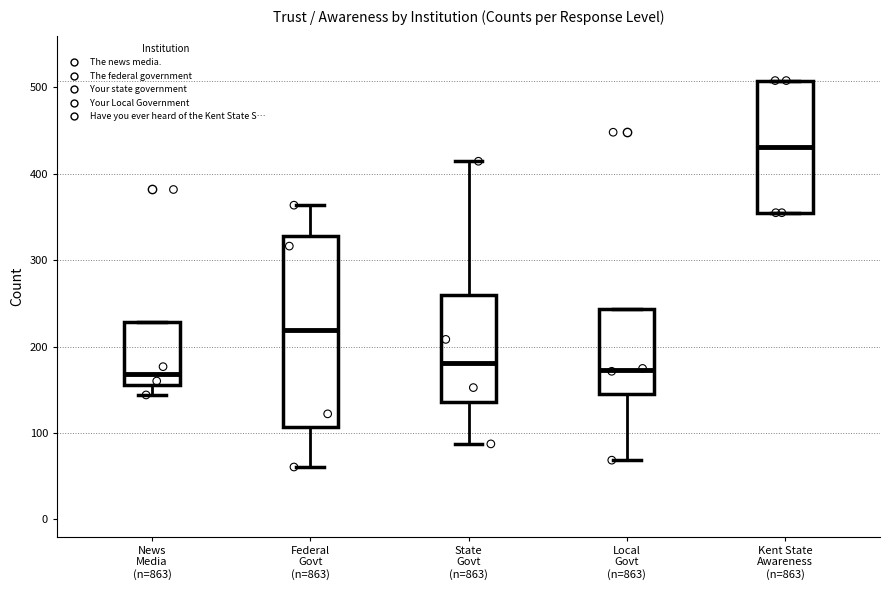

Reading left to right, read every box against the y-axis: the position of its median line, the range the box covers, and the ends of its whiskers. The values are not printed on the chart, so give them approximately, as read against the axis.

News Media (n=863): median 170, box 160 to 230, whiskers 140 to 230
Federal Govt (n=863): median 220, box 110 to 330, whiskers 60 to 360
State Govt (n=863): median 180, box 140 to 260, whiskers 90 to 410
Local Govt (n=863): median 170, box 150 to 240, whiskers 70 to 240
Kent State Awareness (n=863): median 430, box 360 to 510, whiskers 360 to 510